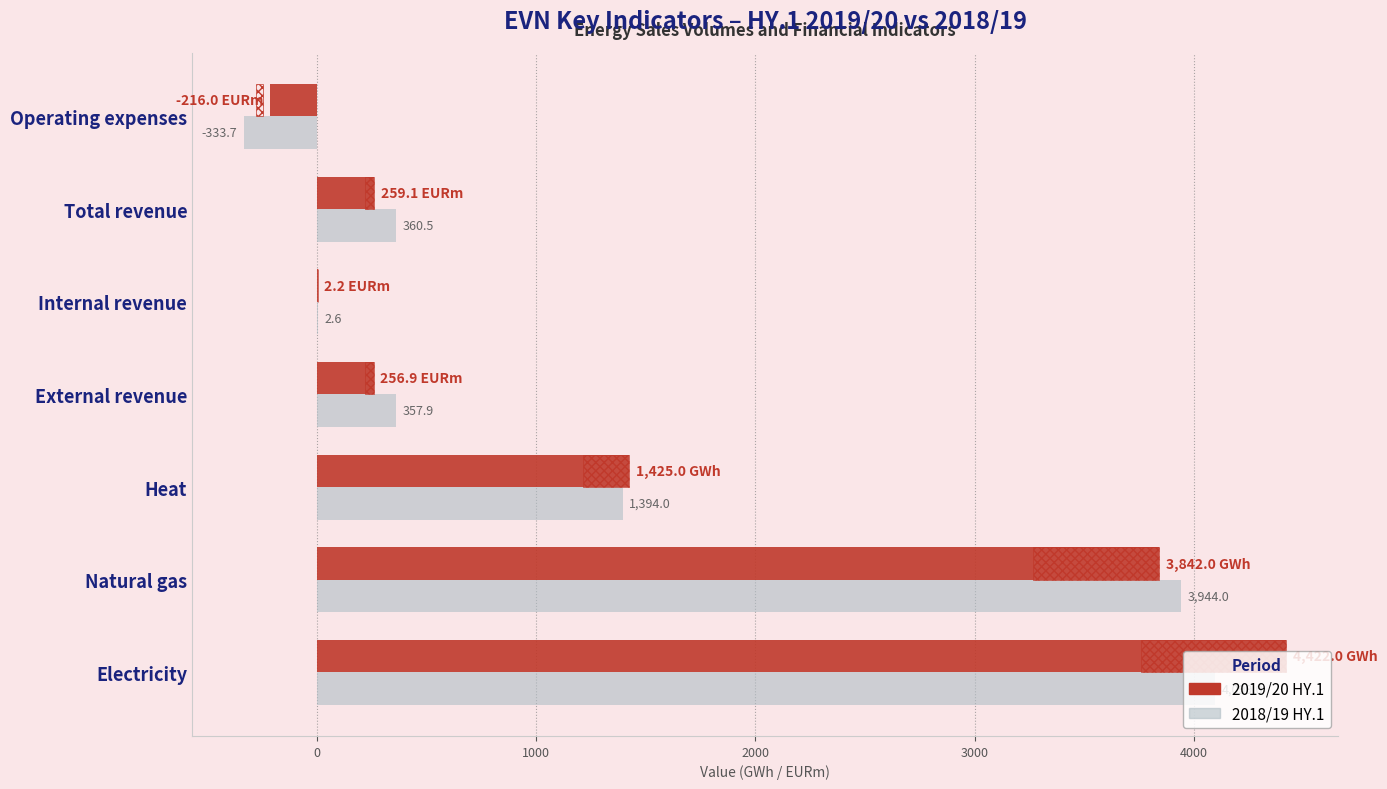

Reading left to right, list all the values displayed in this chart.

2018/19 HY.1: 4099.0	3944.0	1394.0	357.9	2.6	360.5	-333.7
2019/20 HY.1: 4422.0	3842.0	1425.0	256.9	2.2	259.1	-216.0